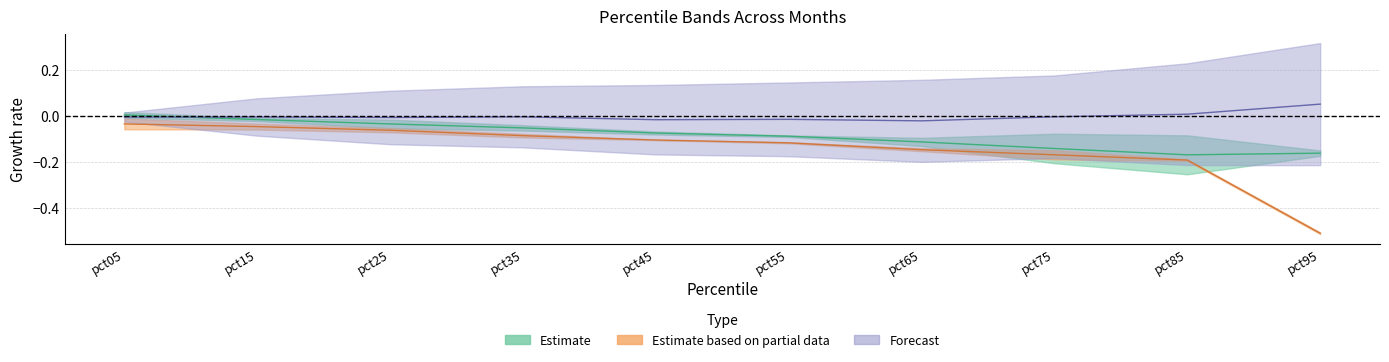

Is this an area chart (filled region under the line)?

No